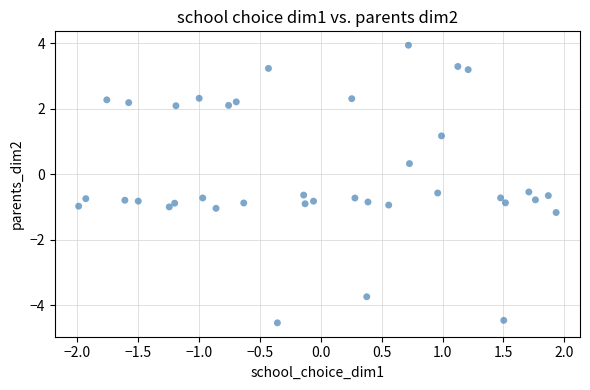

What is the range of Y values (max minus min)?

8.5